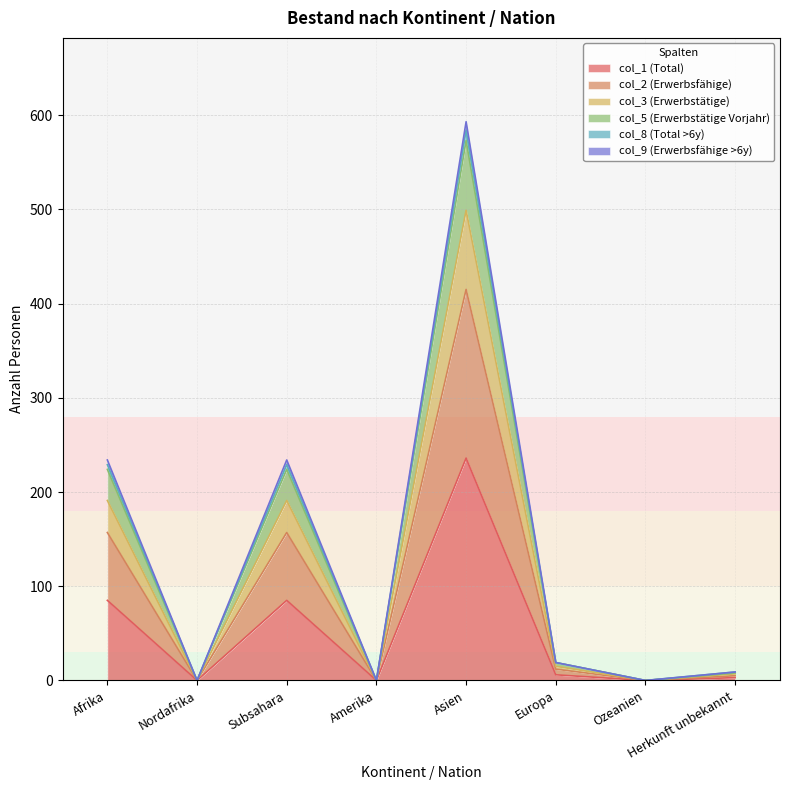

True or false: col_5 (Erwerbstätige Vorjahr) and col_1 (Total) cross at least once.

False